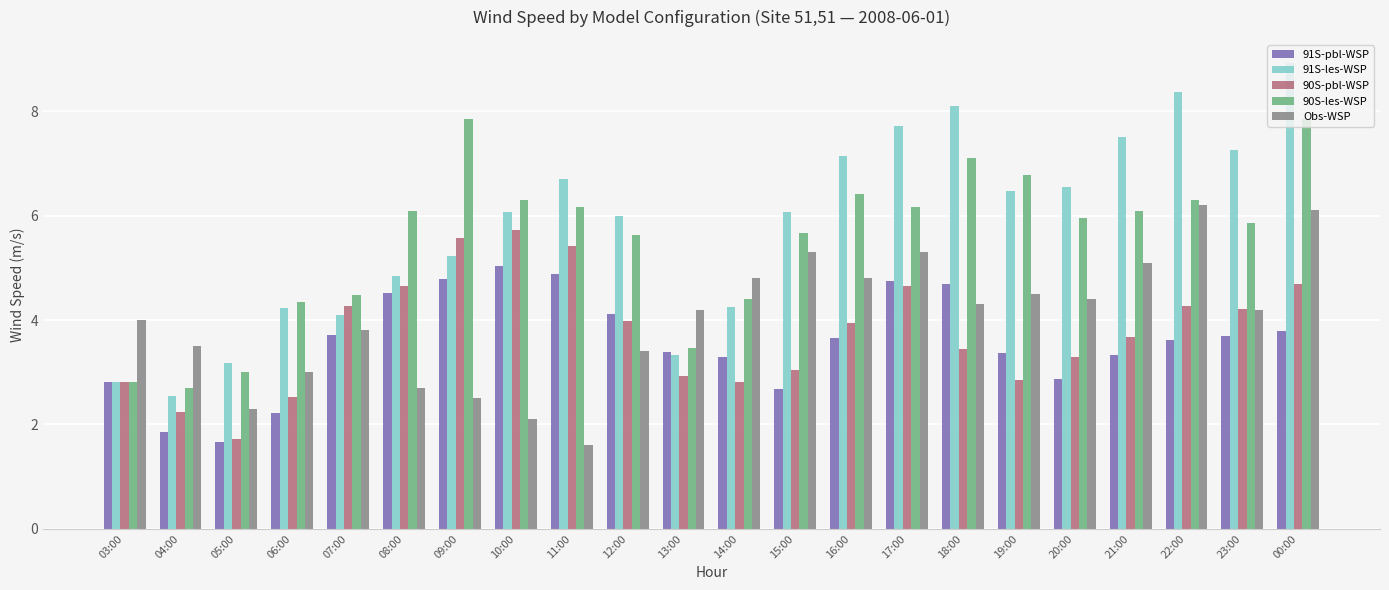

What is the label of the 7th bar from the left?

09:00